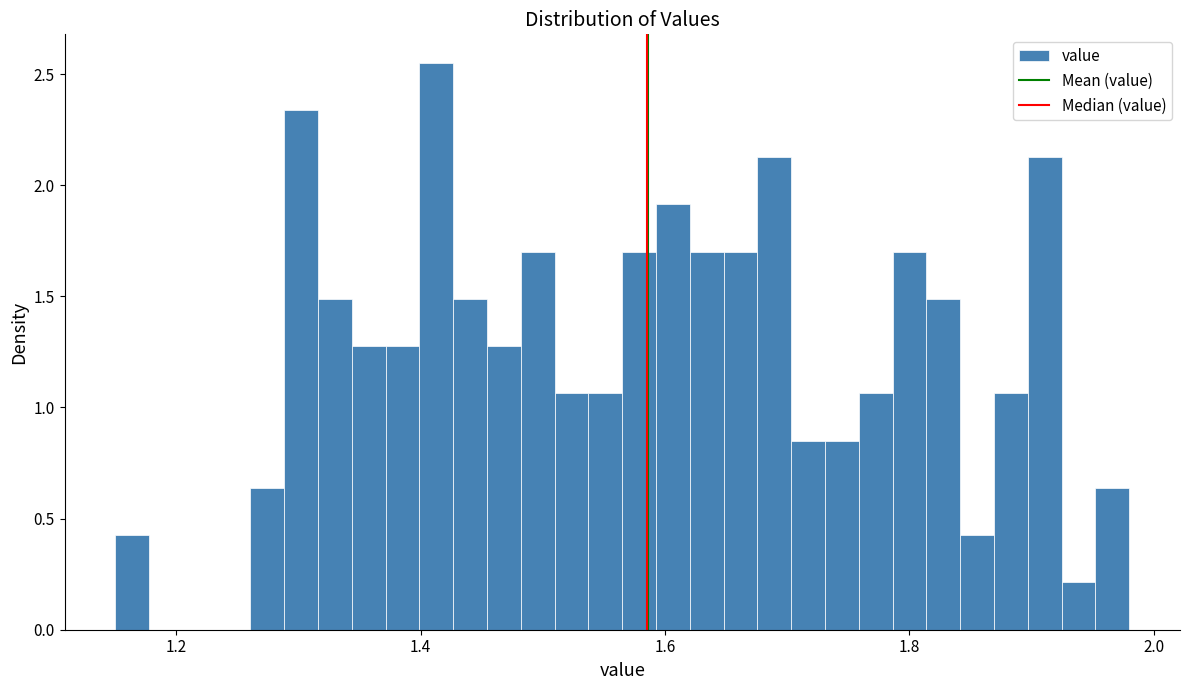

Around what value on the x-axis is the tallest bar? Give the approximate position of its centre, as read against the axis.

1.42